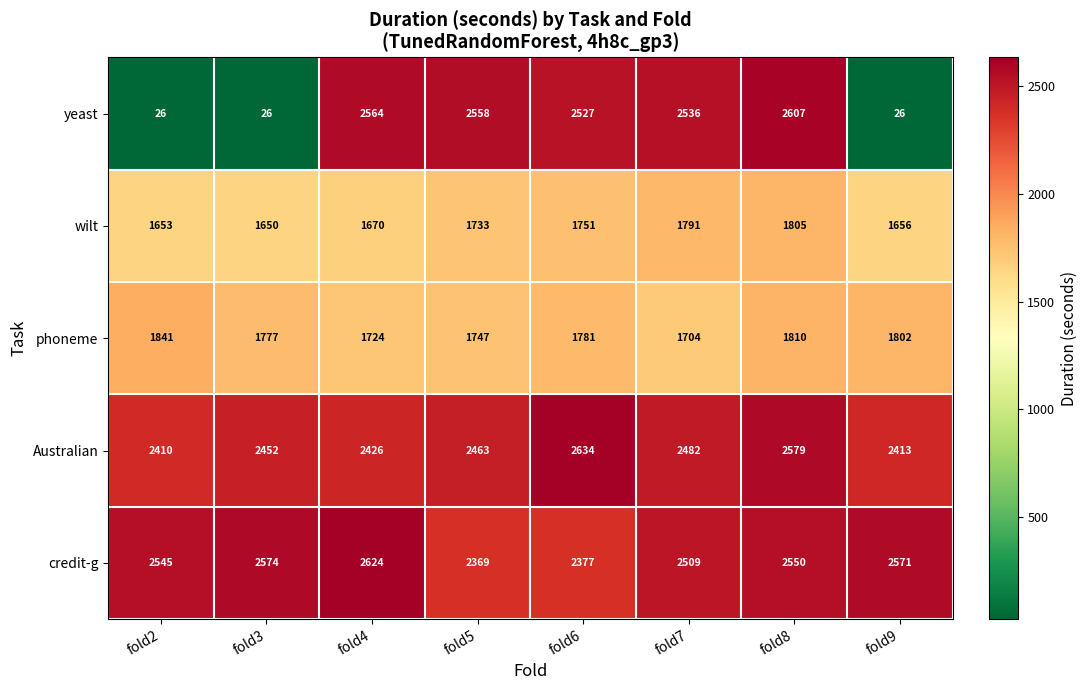

What is the smallest value displayed?

26